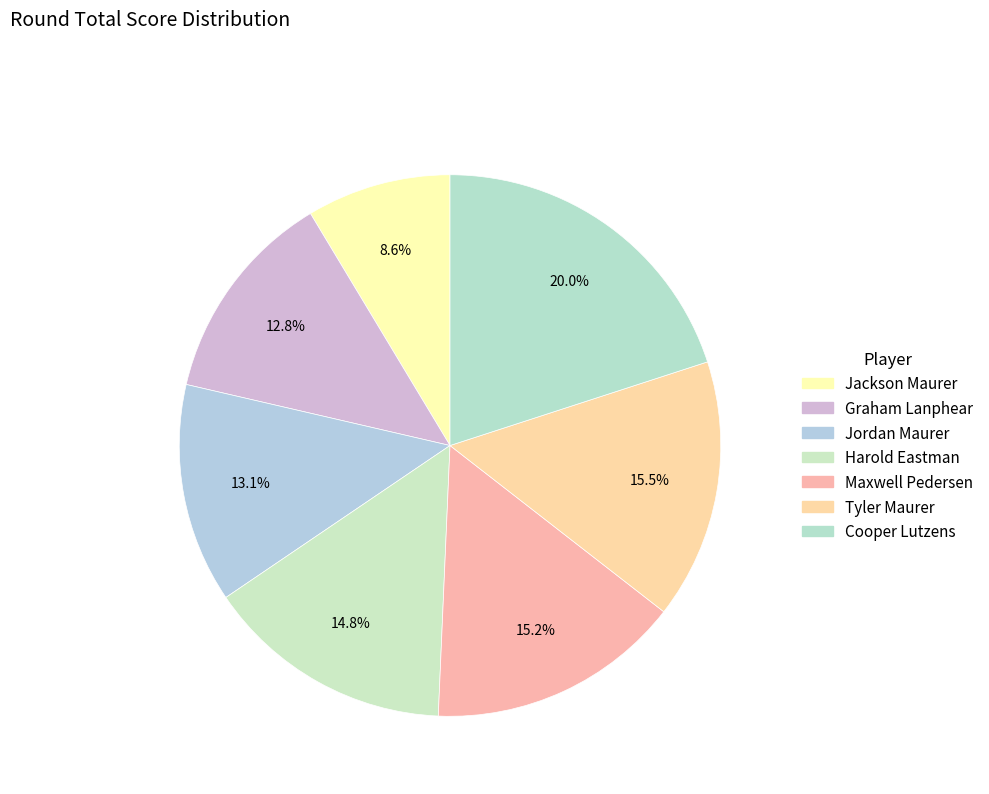

To the nearest percent, what is the difference between the Graham Lanphear and Jackson Maurer slice percentages?

4%